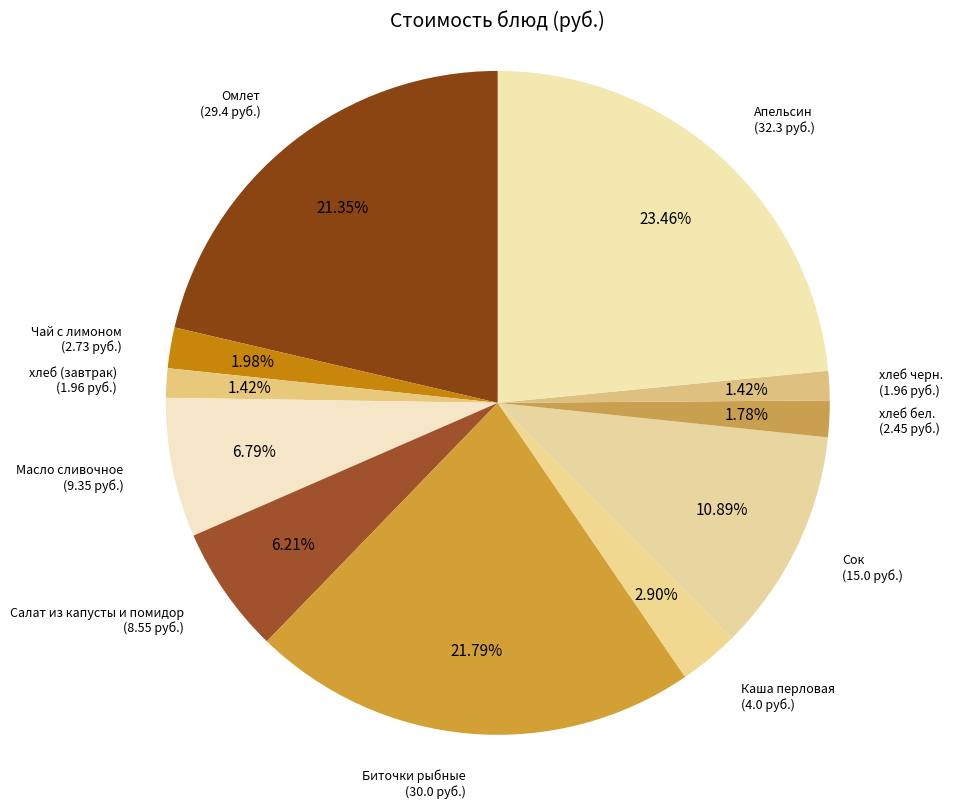

Count the number of slices in the pie.

11